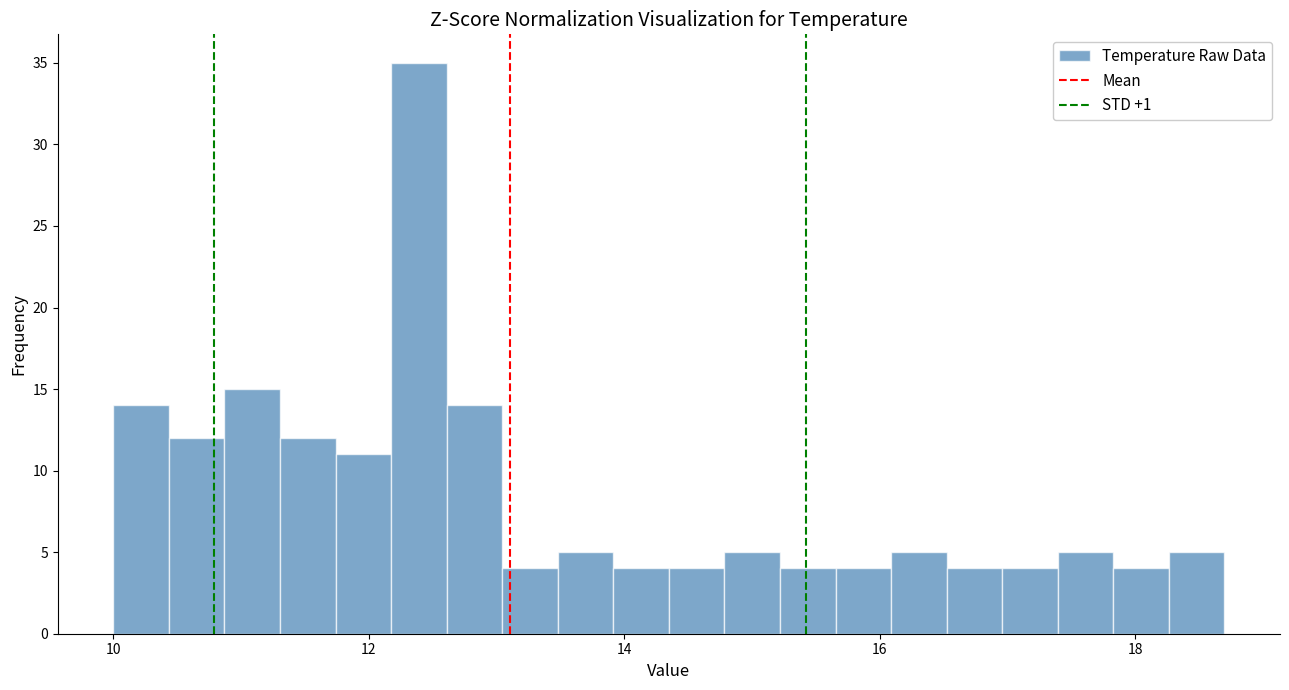

Around what value on the x-axis is the tallest bar? Give the approximate position of its centre, as read against the axis.

12.4